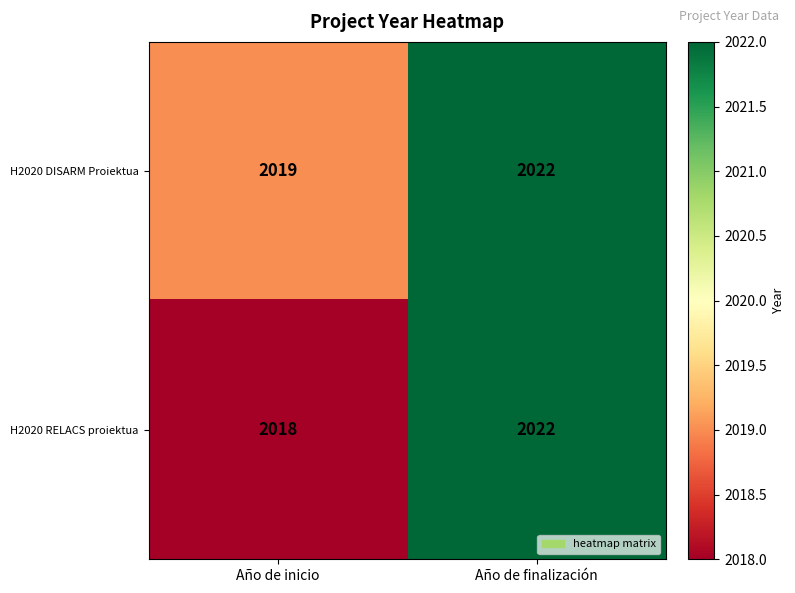

Reading right to left, what are all the values shown in this chart?

H2020 DISARM Proiektua: 2022	2019
H2020 RELACS proiektua: 2022	2018